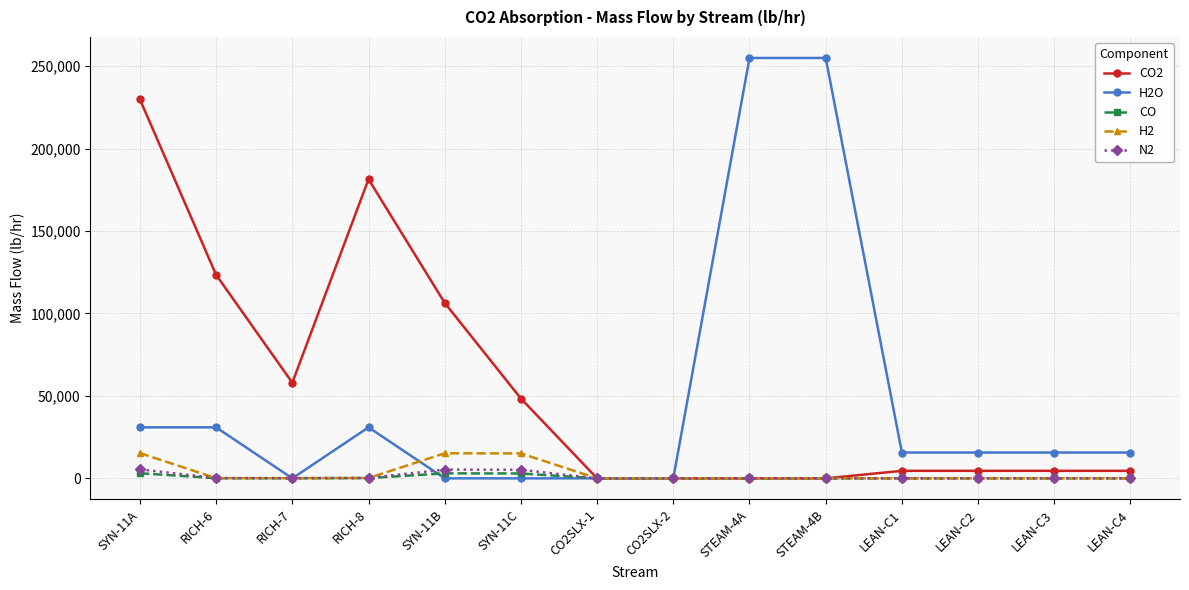

What is the label of the 12th point from the right?

RICH-7